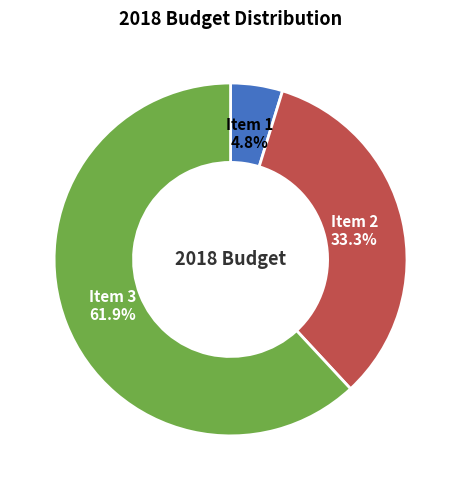

Does any single category account for the majority?

Yes